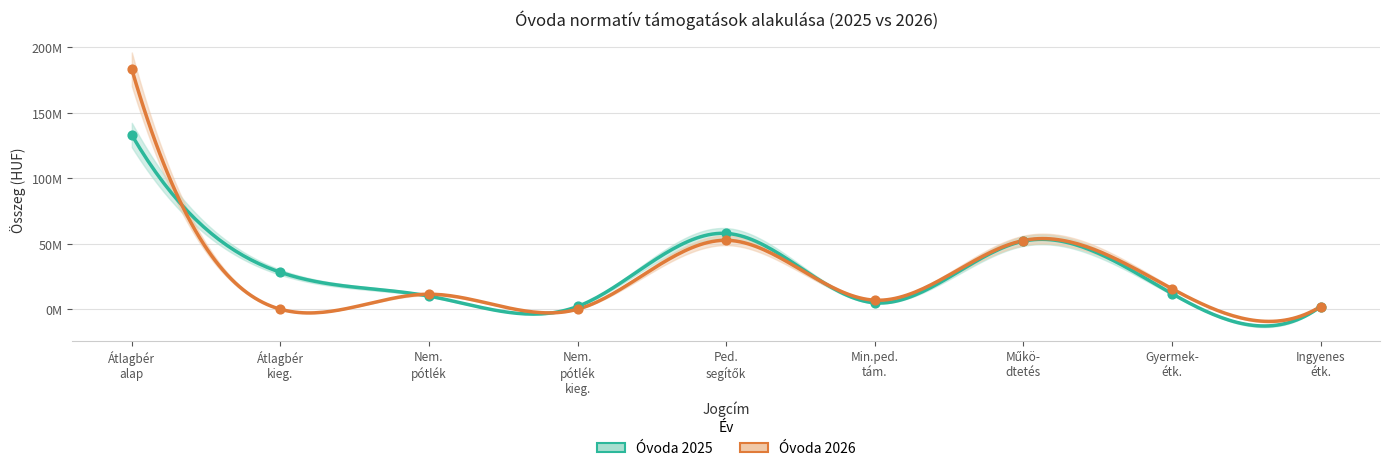

What are all the series names shown in the legend?

Óvoda 2025, Óvoda 2026